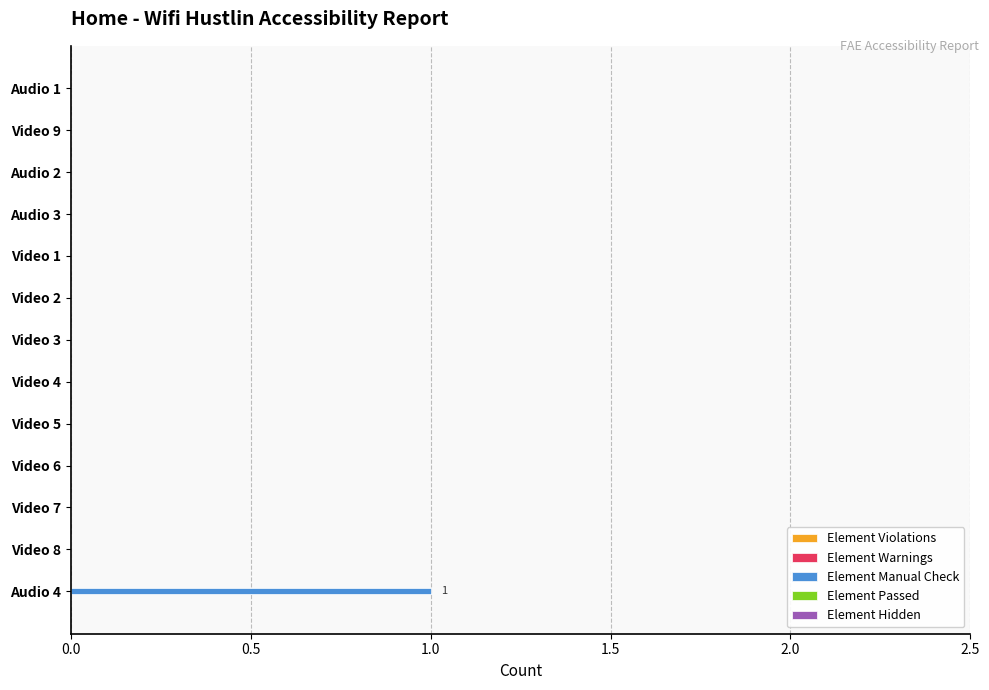

Which label corresponds to the largest value in the chart?

Audio 4